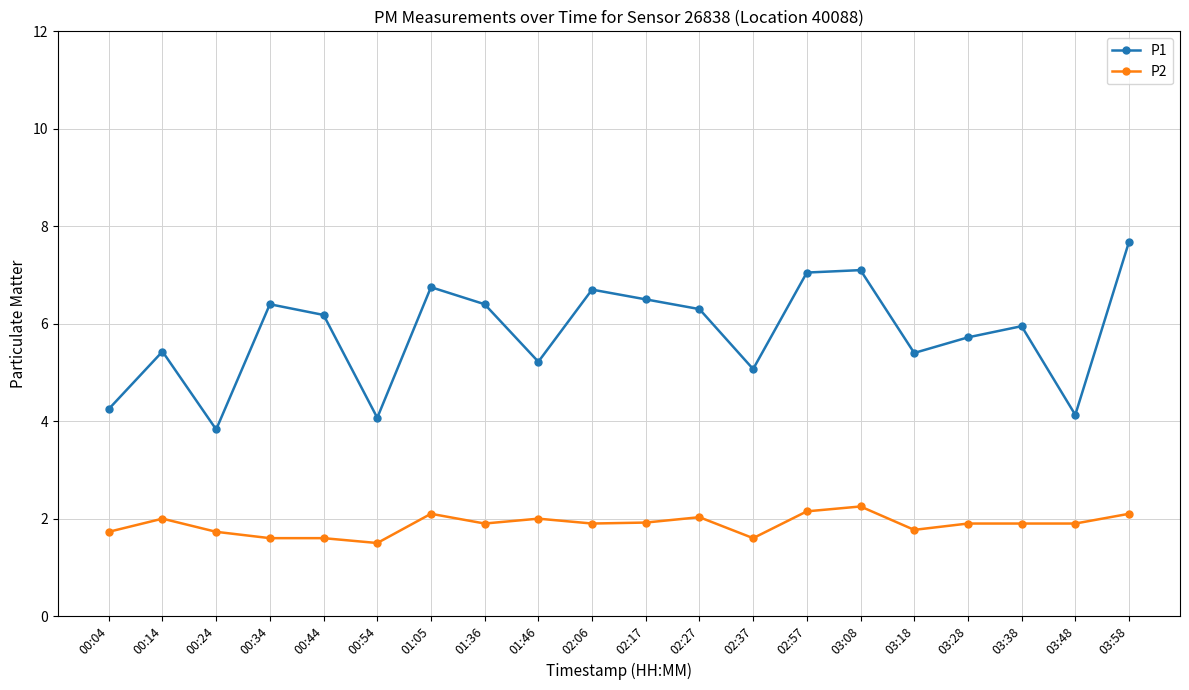

Where is the first local minimum for P1?

00:24